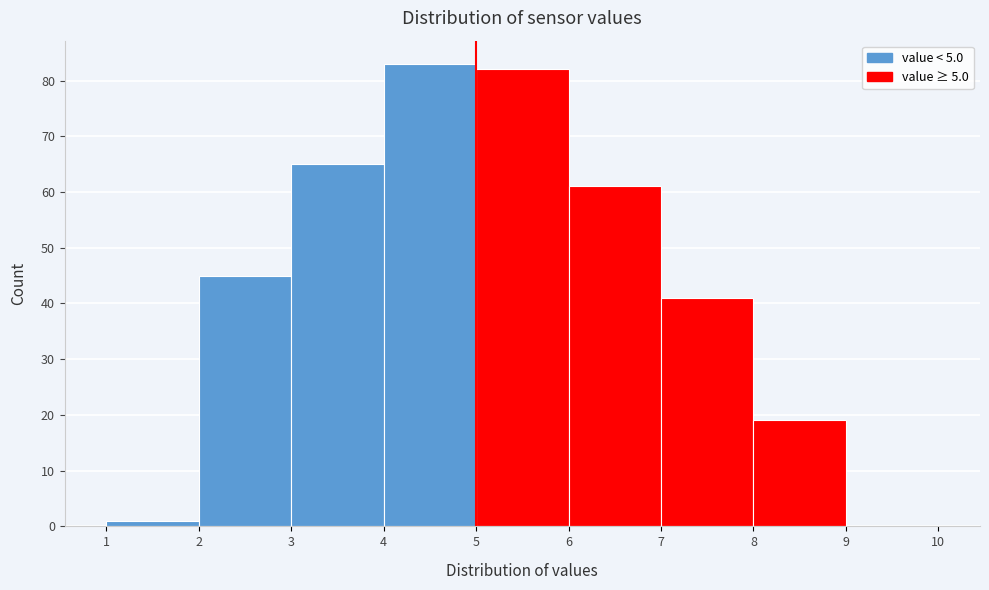

Over which range of the x-axis is the bar tallest?

4 to 5